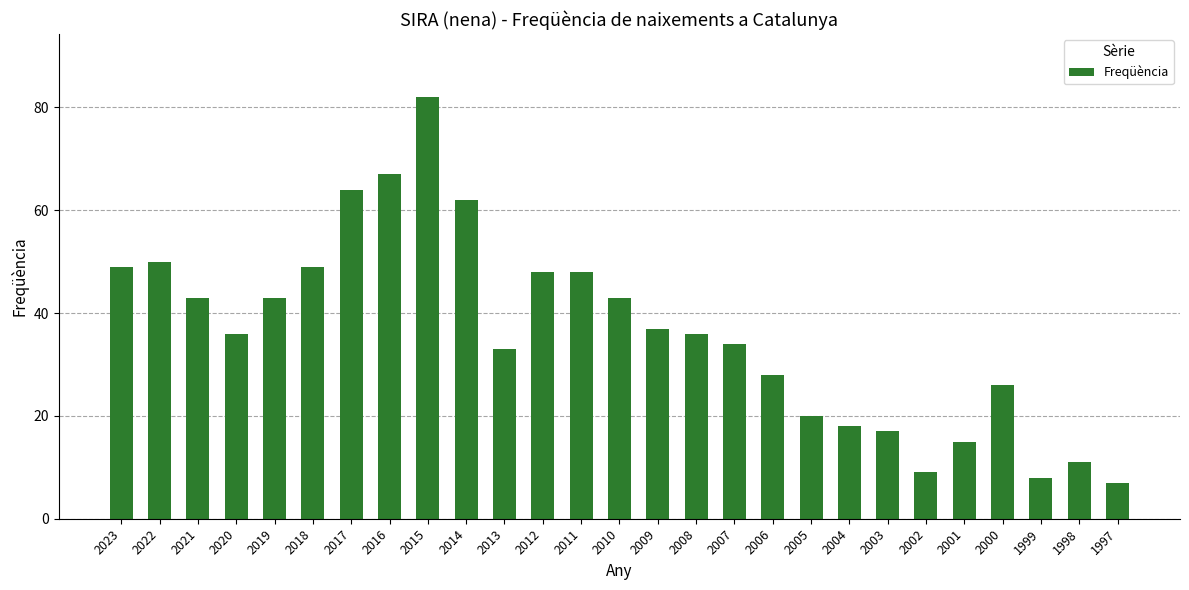

Does the chart contain any negative values?

No